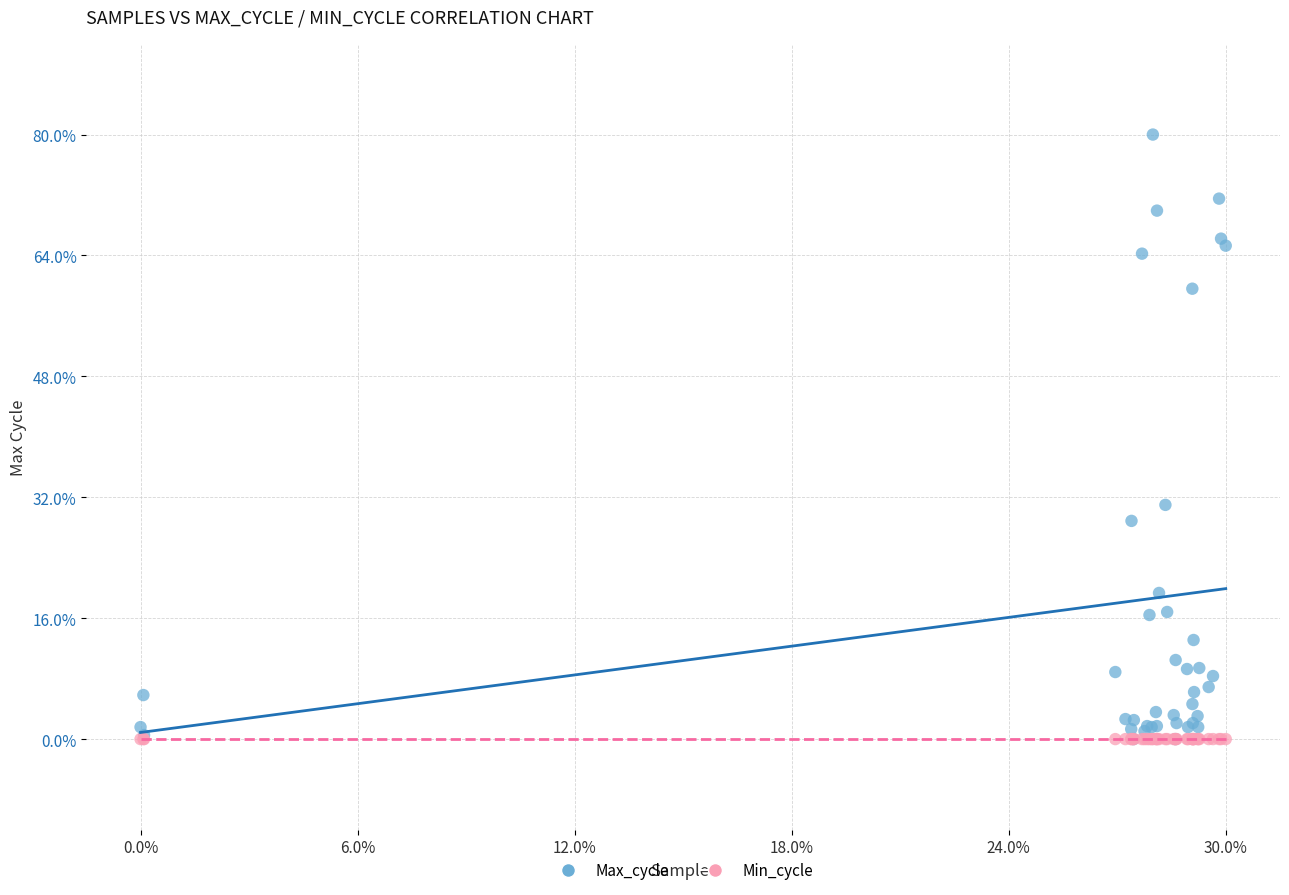

What are all the series names shown in the legend?

Max_cycle, Min_cycle